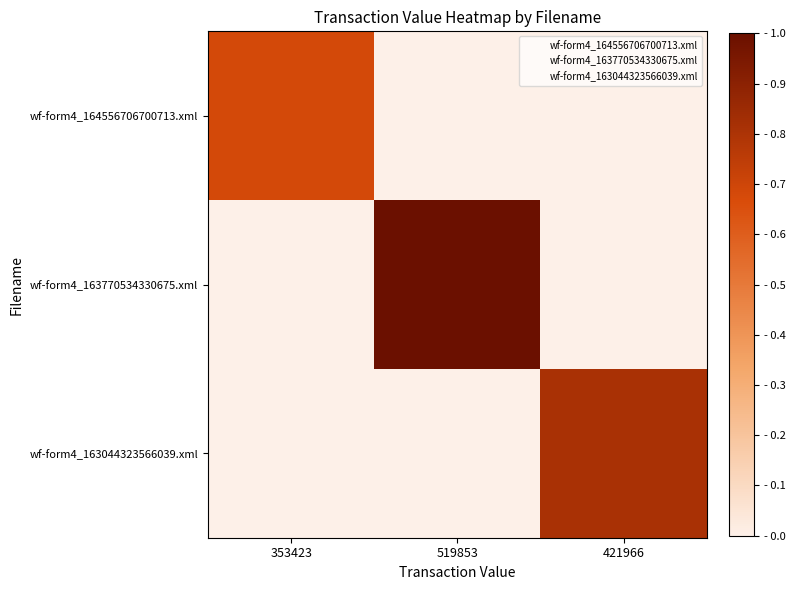

At how many categories does at least one series exceed 0?

3